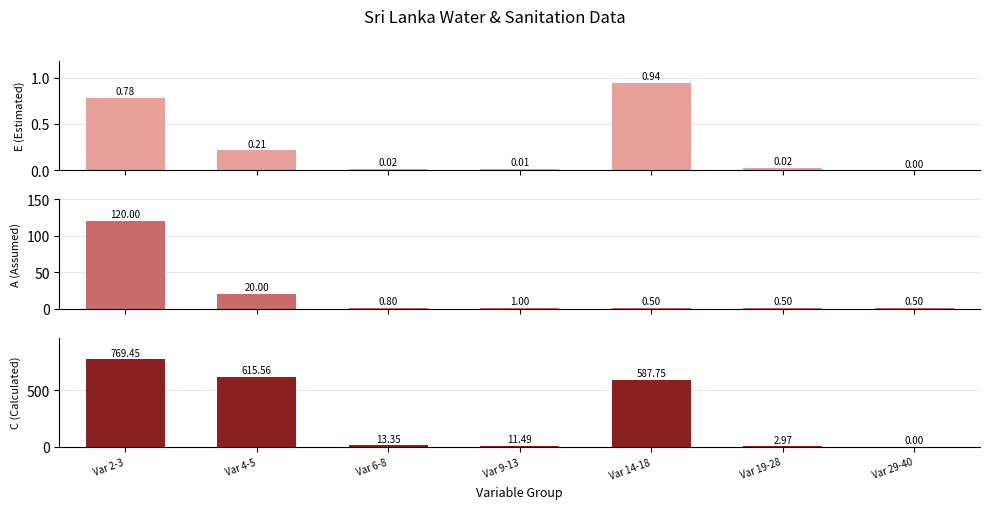

List the series in order of their peak value, highest first.

C (Calculated), A (Assumed), E (Estimated)